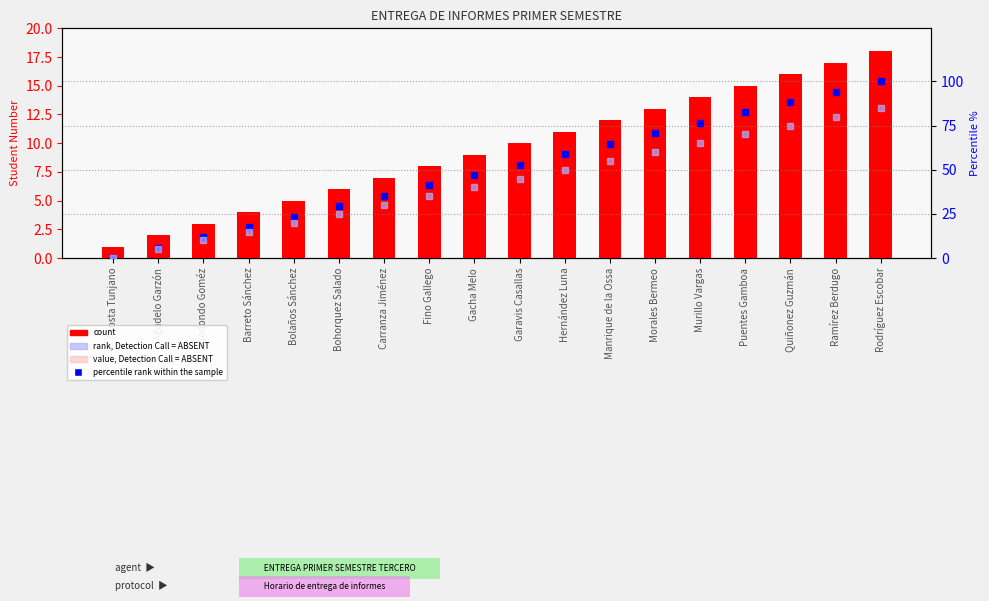

Which category has the highest value in the count series?

Rodríguez Escobar